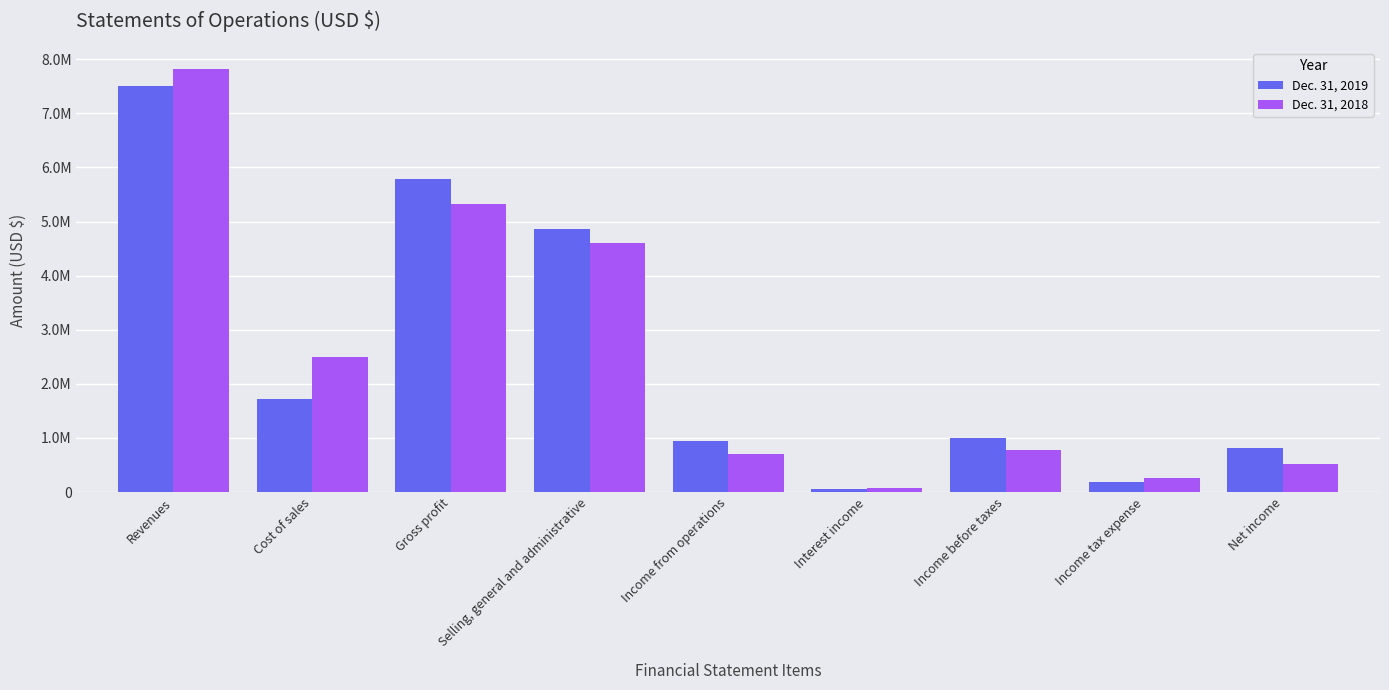

What is the difference between the maximum and minimum values in the Dec. 31, 2019 series?

7448923